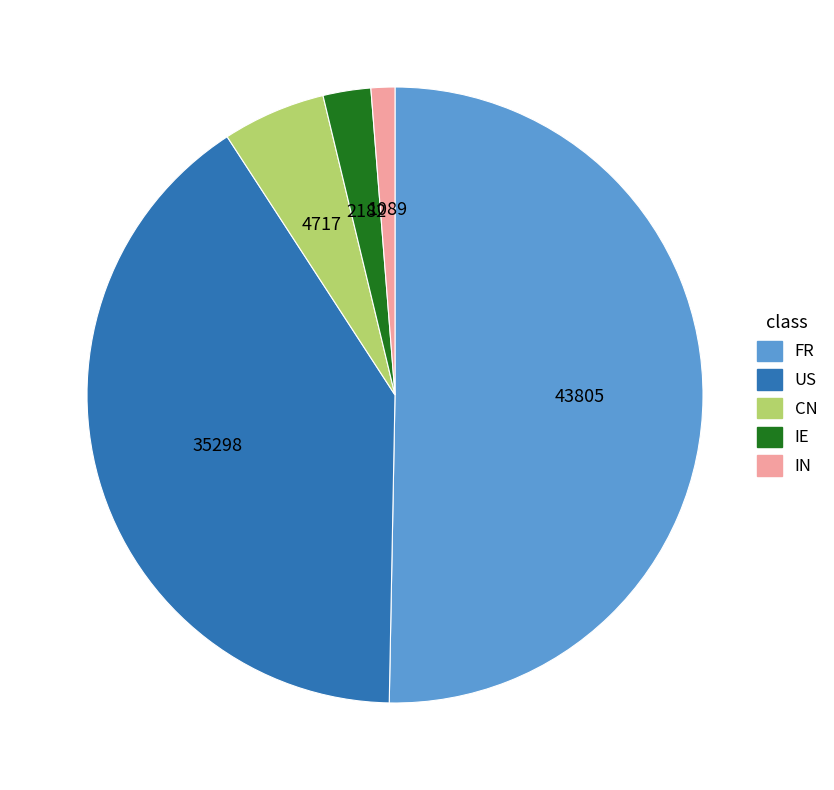

What is the majority slice?

FR